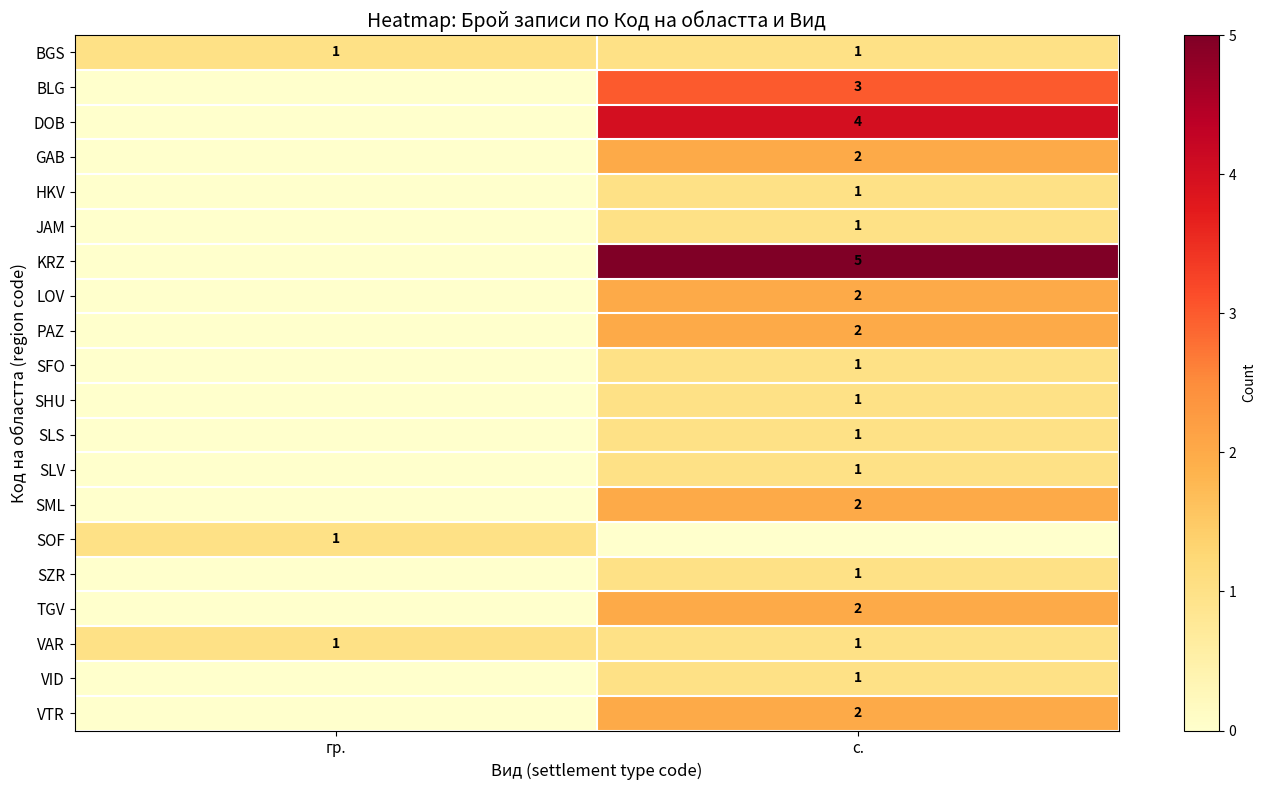

Is it true that SHU equals 1 at с.?

True